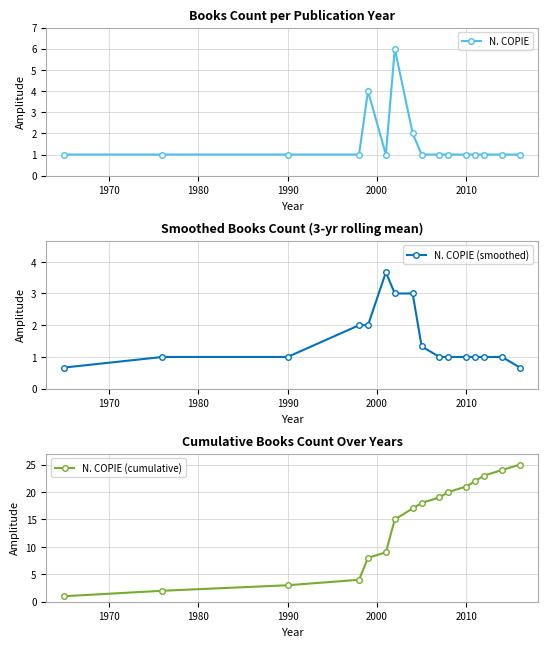

What is the maximum value shown in the chart?

25.0